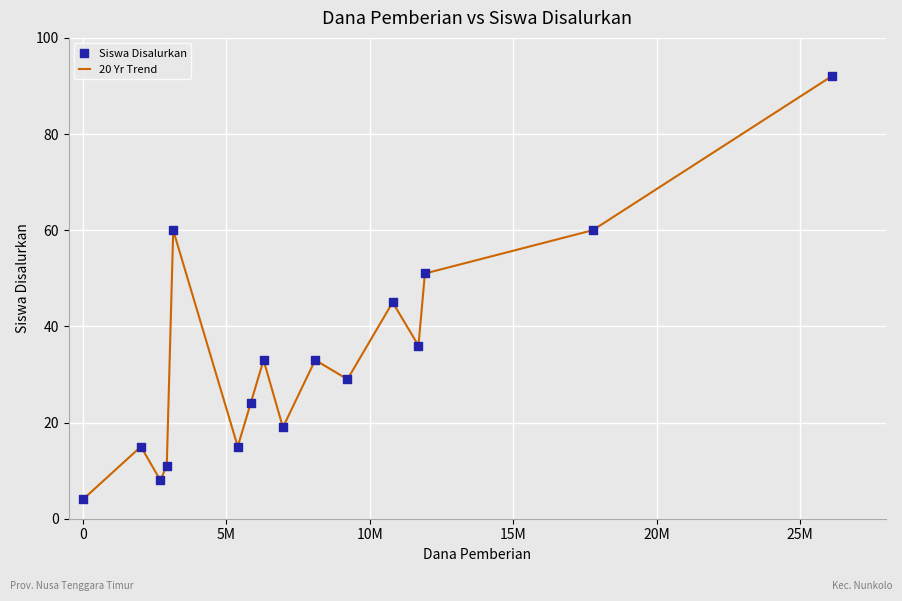

What is the difference between the maximum and minimum values?

88